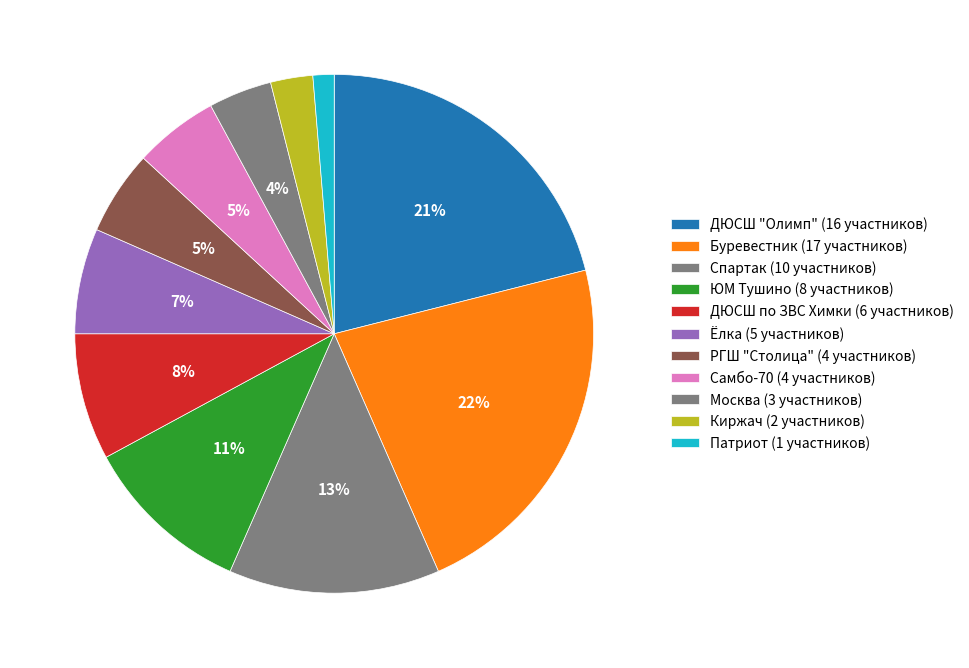

What is the ratio of the value at ДЮСШ "Олимп" to the value at РГШ "Столица"?

4.0